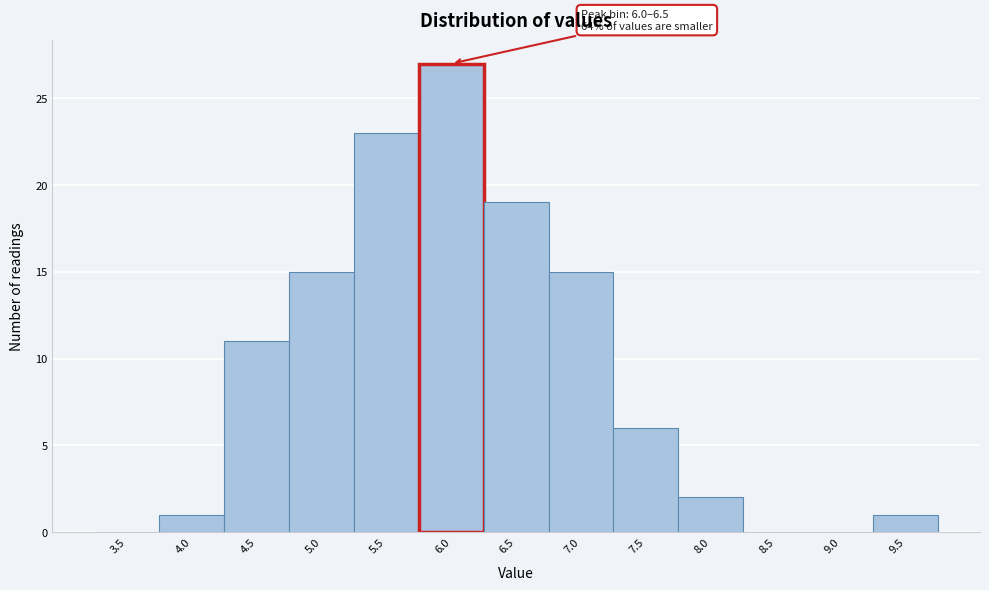

Reading left to right, list all the values displayed in this chart.

3.5=0	4.0=1	4.5=11	5.0=15	5.5=23	6.0=27	6.5=19	7.0=15	7.5=6	8.0=2	8.5=0	9.0=0	9.5=1